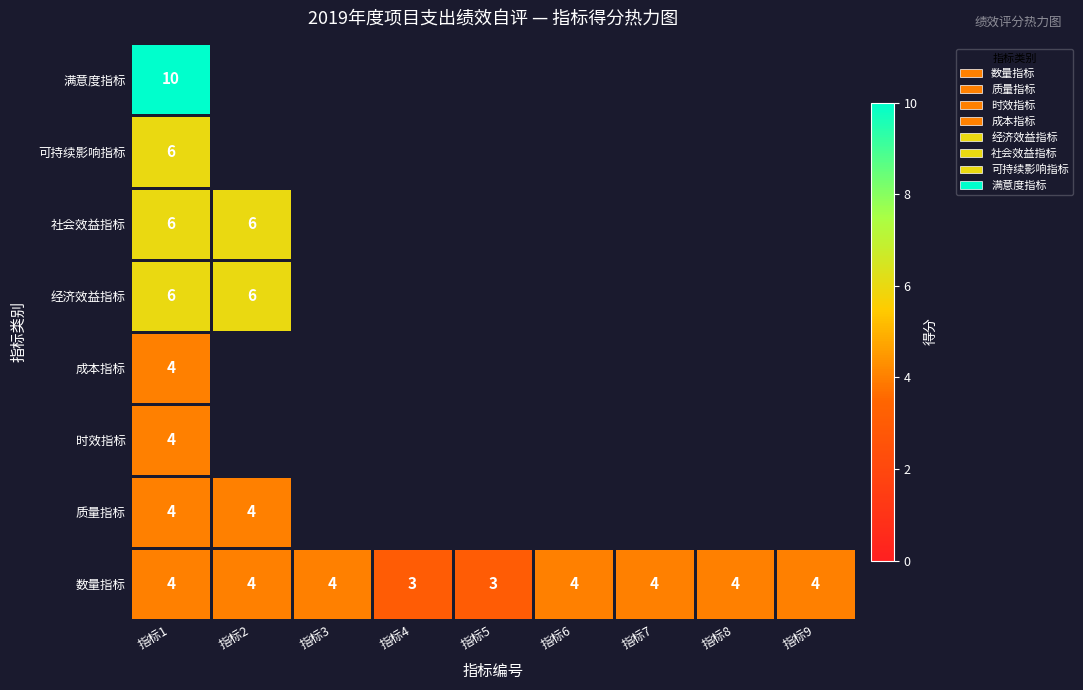

The 可持续影响指标 series shows 6 at 指标1. True or false?

True